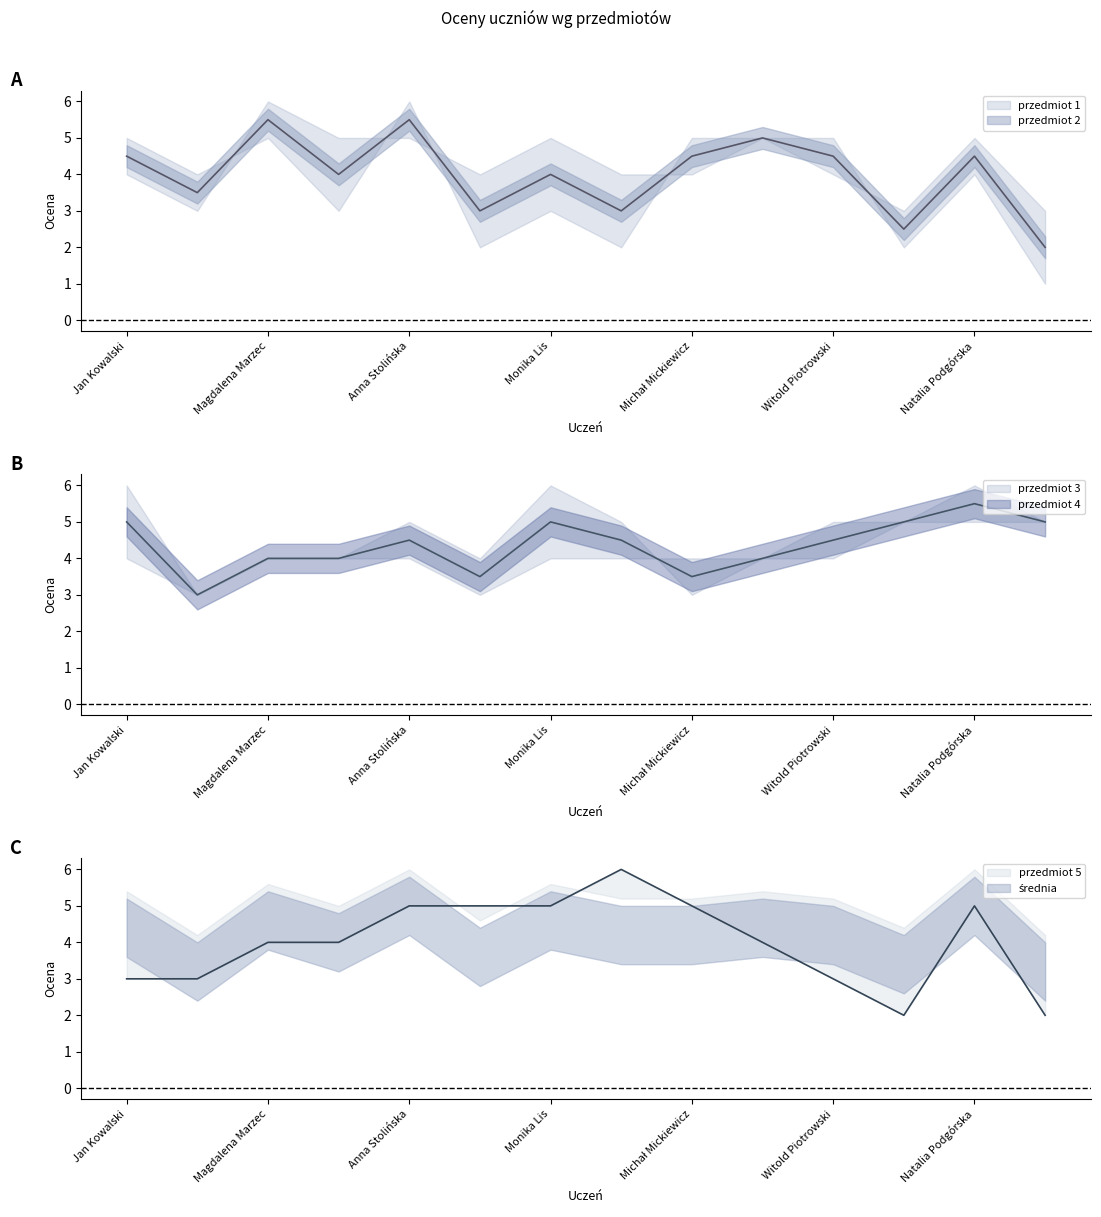

What position from the right is Wojciech Rybak?

1